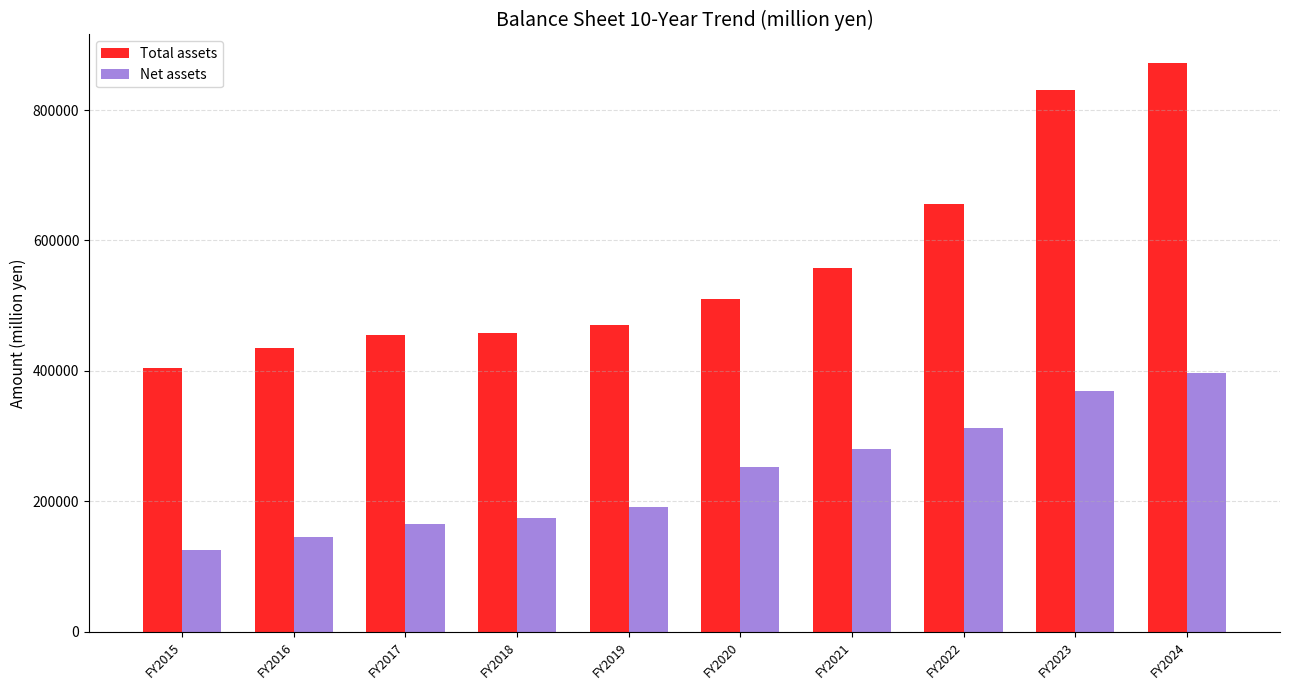

List the series in order of their overall mean, highest first.

Total assets, Net assets